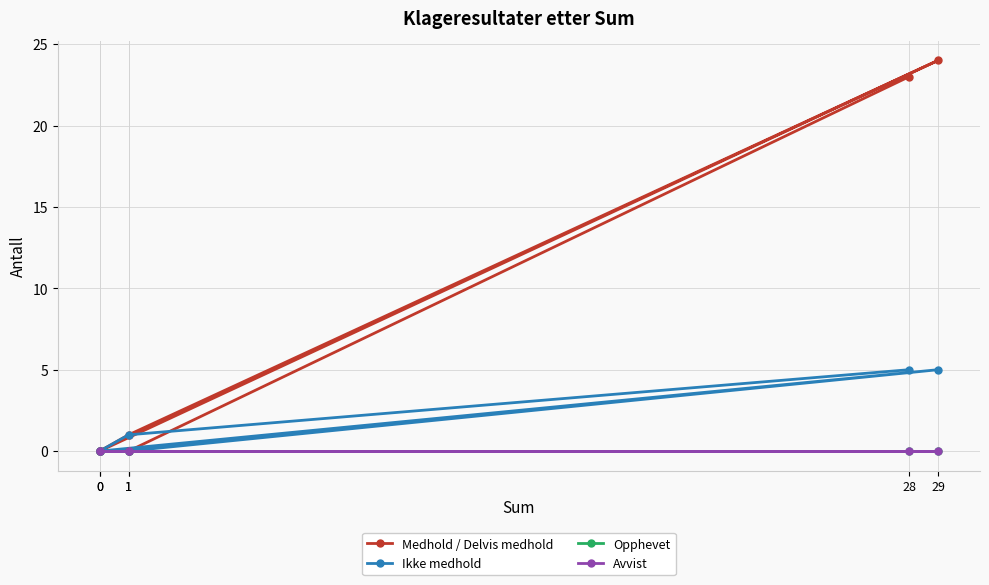

How many lines are shown in the chart?

4